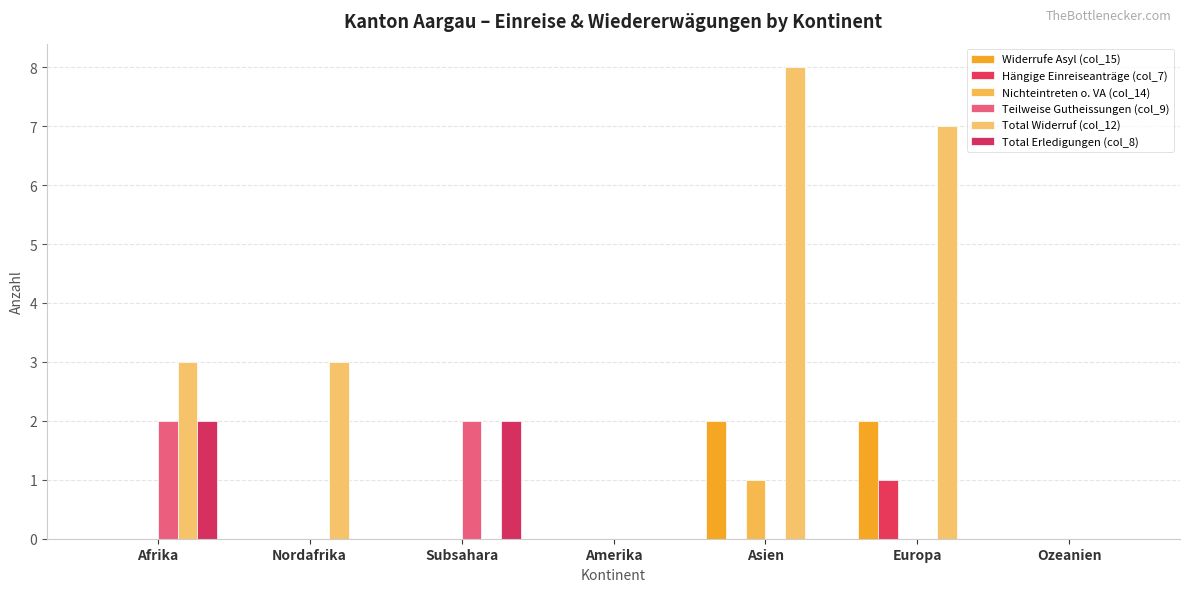

Is the value of Total Erledigungen (col_8) at Afrika greater than the value of Nichteintreten o. VA (col_14) at Nordafrika?

Yes